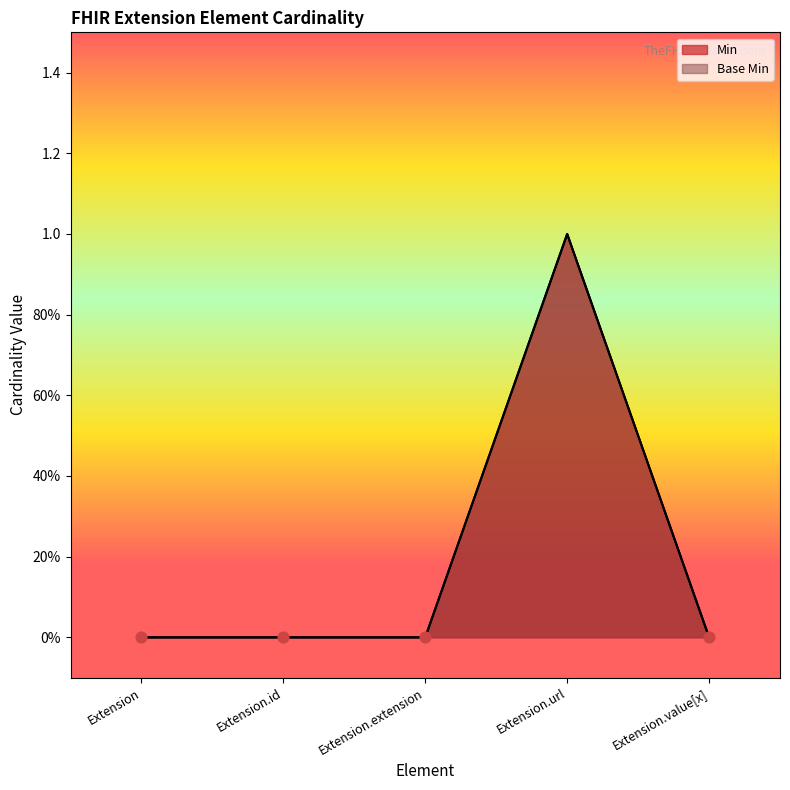

At how many categories does at least one series exceed 0?

1